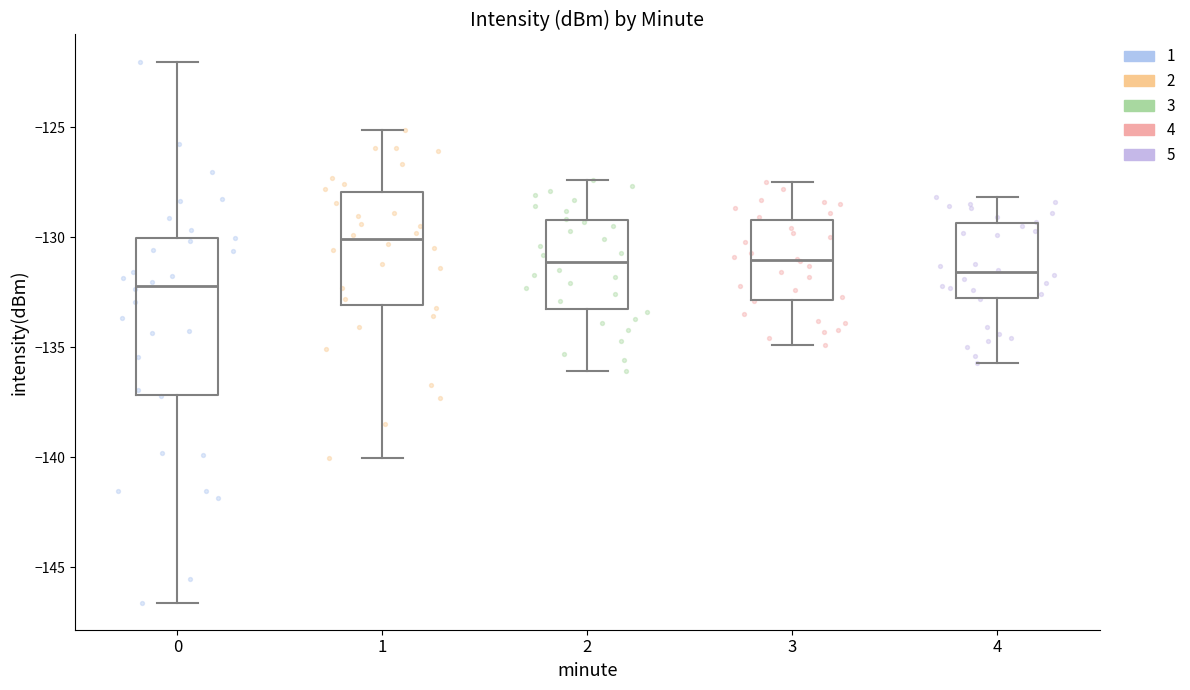

Where is the upper edge of the box at x = 2 on the y-axis? The values are not printed on the chart, so give them approximately, as read against the axis.

-129.0